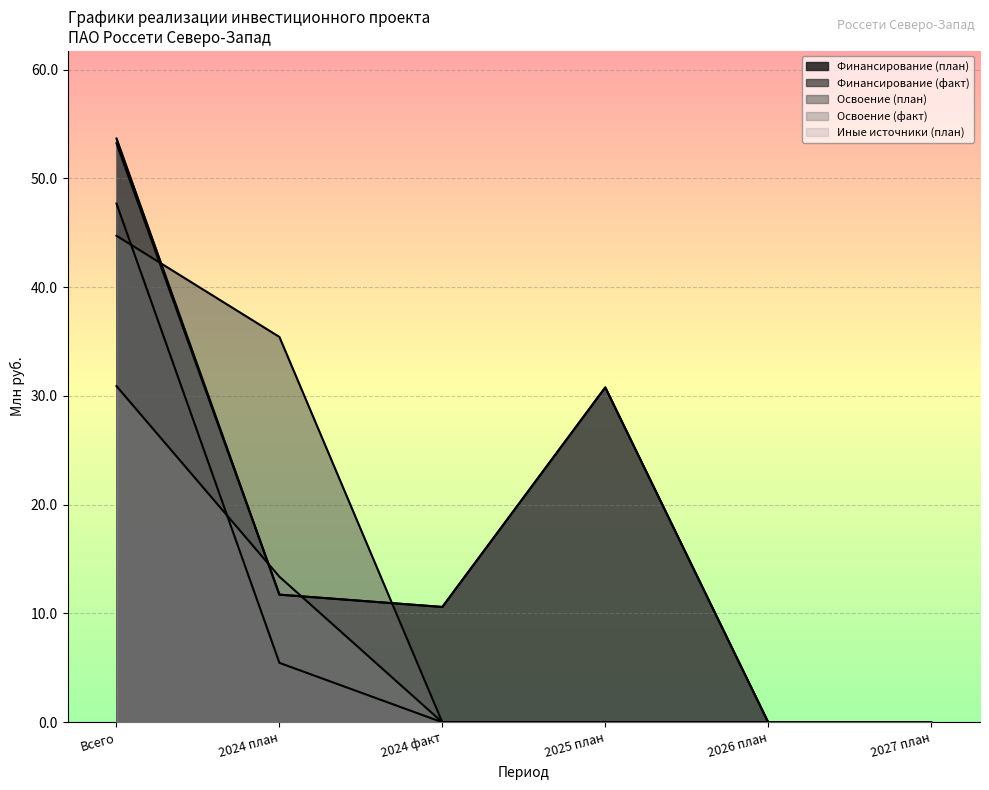

At how many categories does at least one series exceed 9?

4